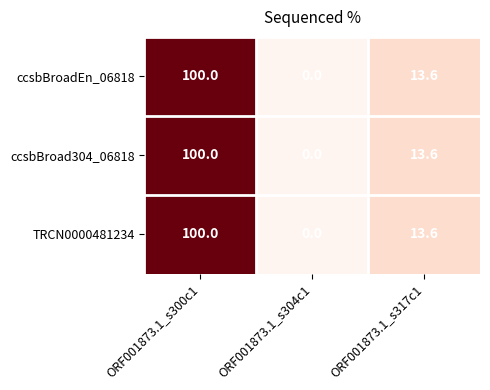

At which label does TRCN0000481234 reach its peak?

ORF001873.1_s300c1